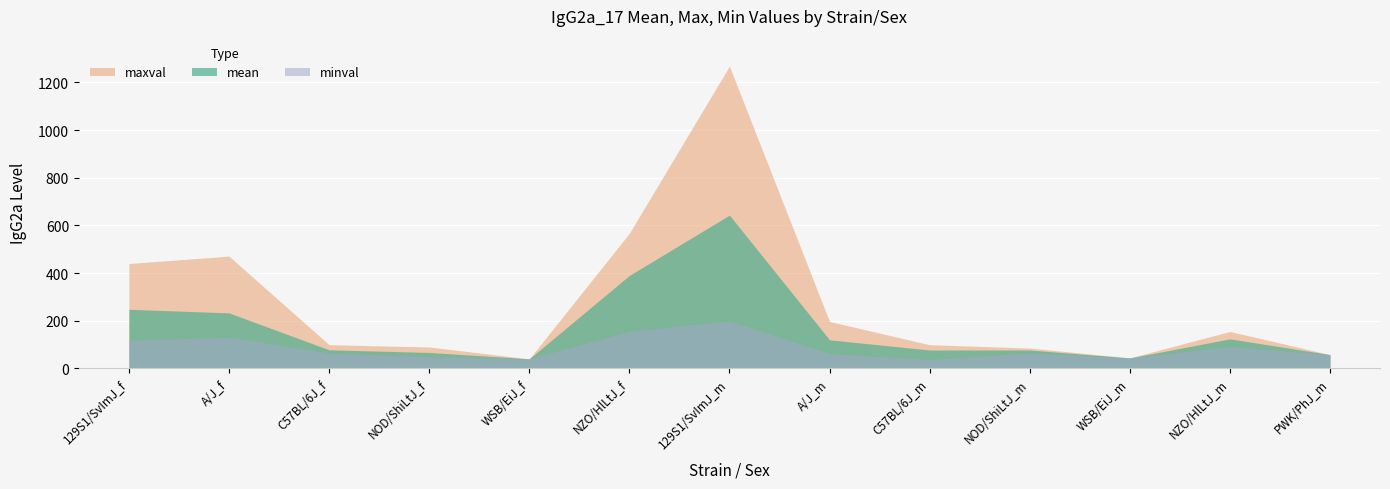

What is the difference between the highest and lowest values at A/J_m?

134.2